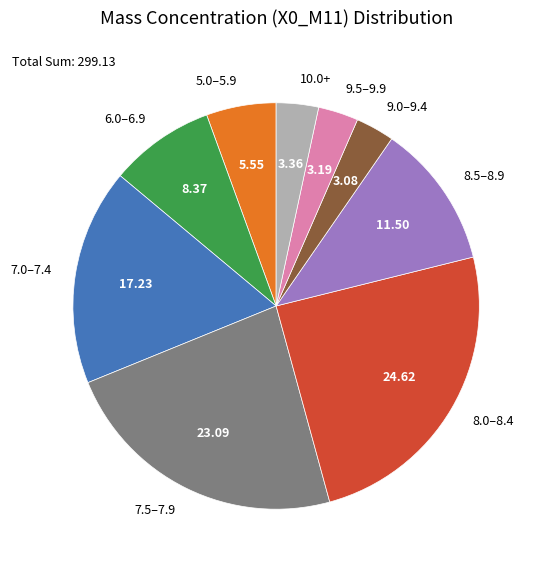

Combined, do 7.0–7.4 and 10.0+ account for over 50%?

No